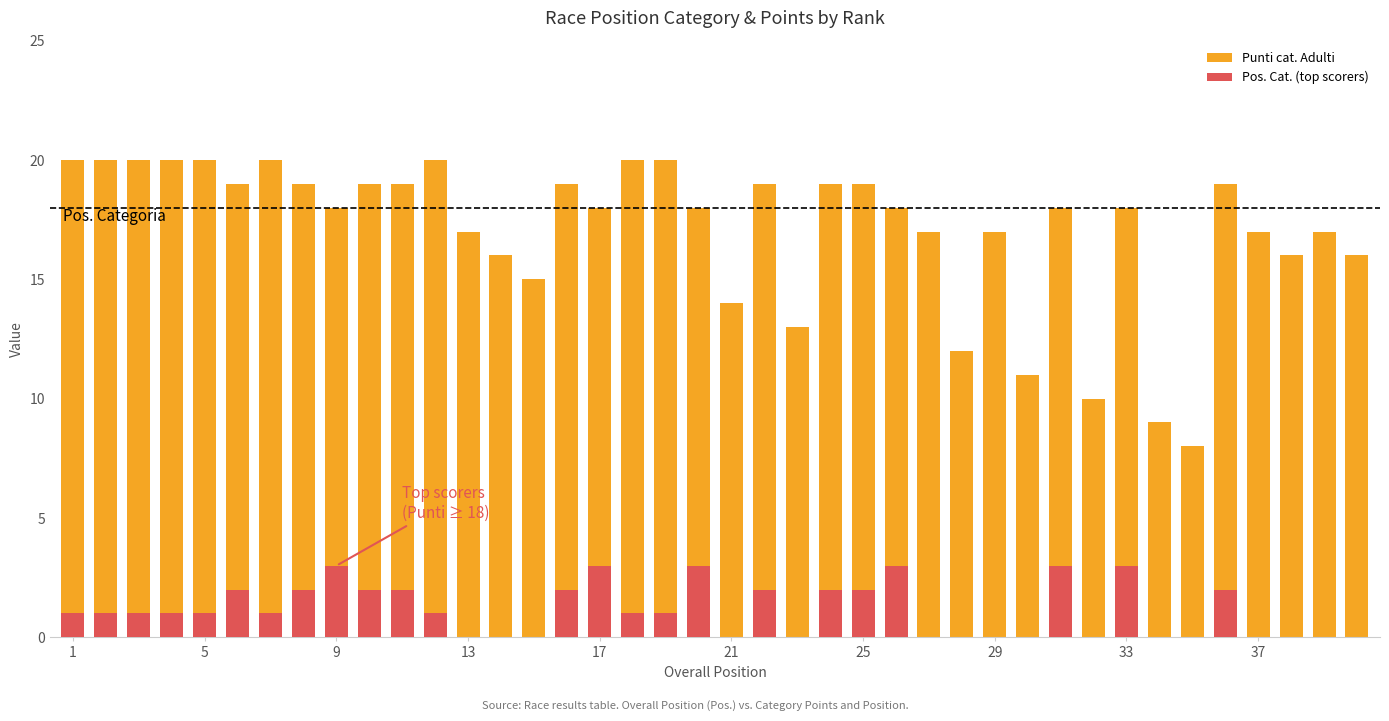

Does the chart contain stacked bars?

No